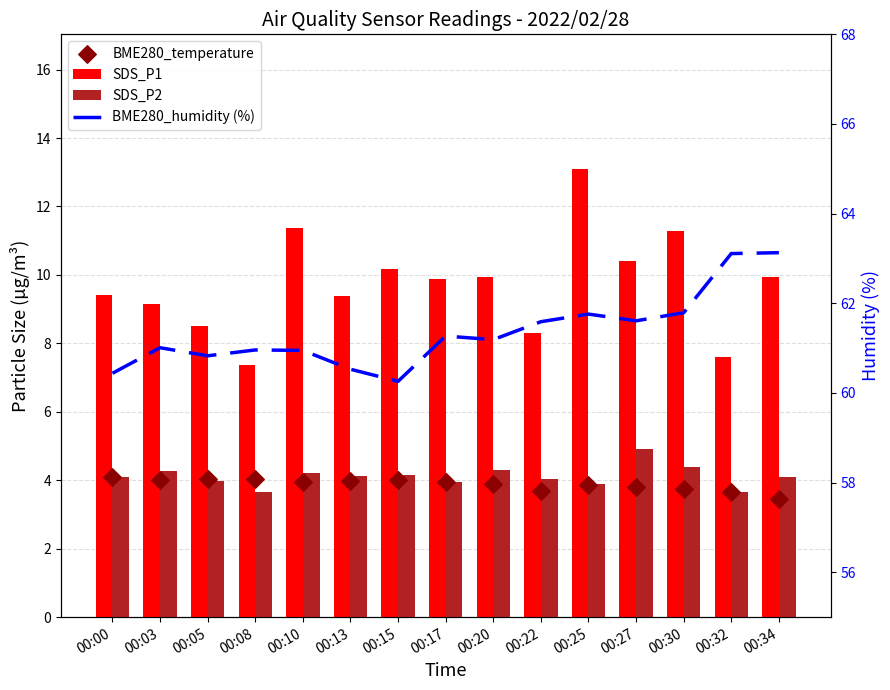

What is the total value across all series at 00:08?

76.0